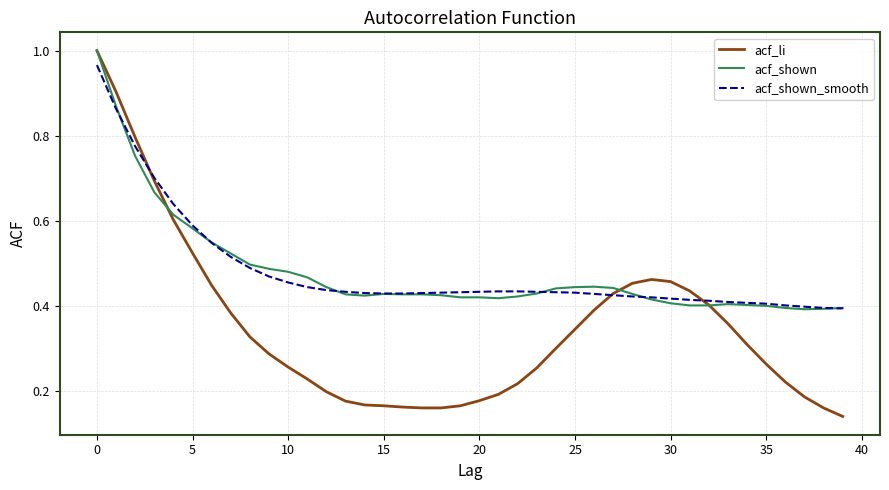

Which series has the widest spread of values?

acf_li